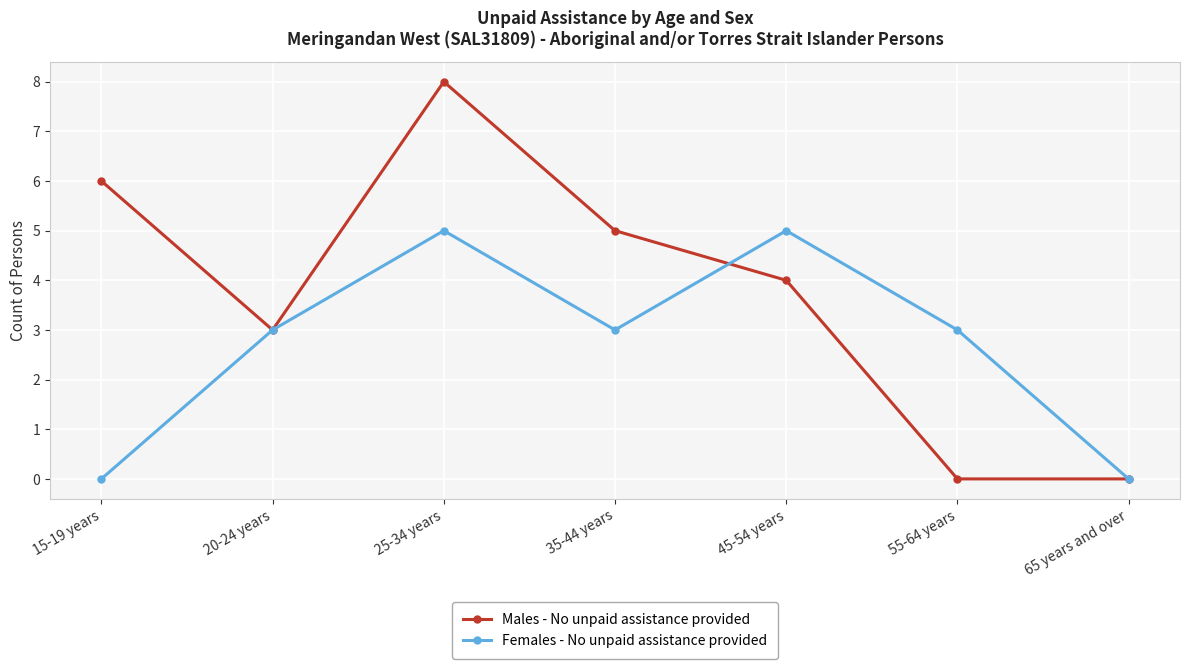

What is the label of the 2nd point from the right?

55-64 years